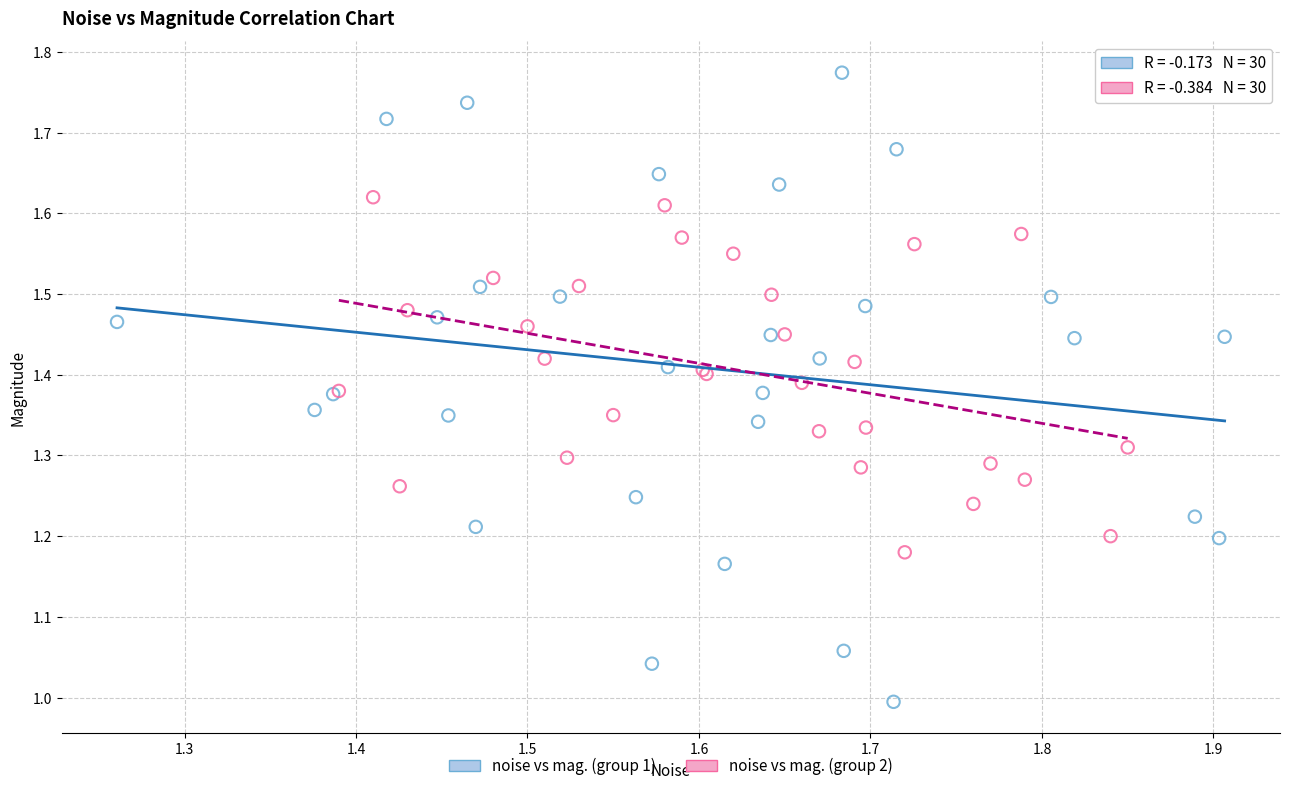

What are all the series names shown in the legend?

noise vs mag. (group 1), noise vs mag. (group 2)